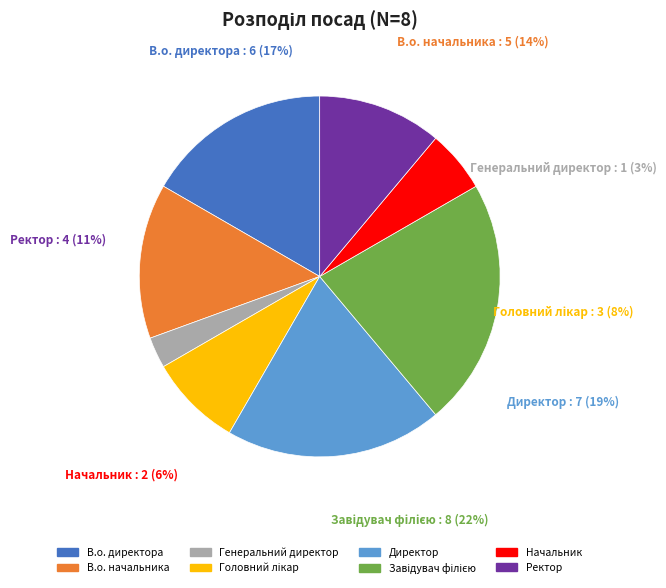

Rank the categories by value from highest to lowest.

Завідувач філією, Директор, В.о. директора, В.о. начальника, Ректор, Головний лікар, Начальник, Генеральний директор